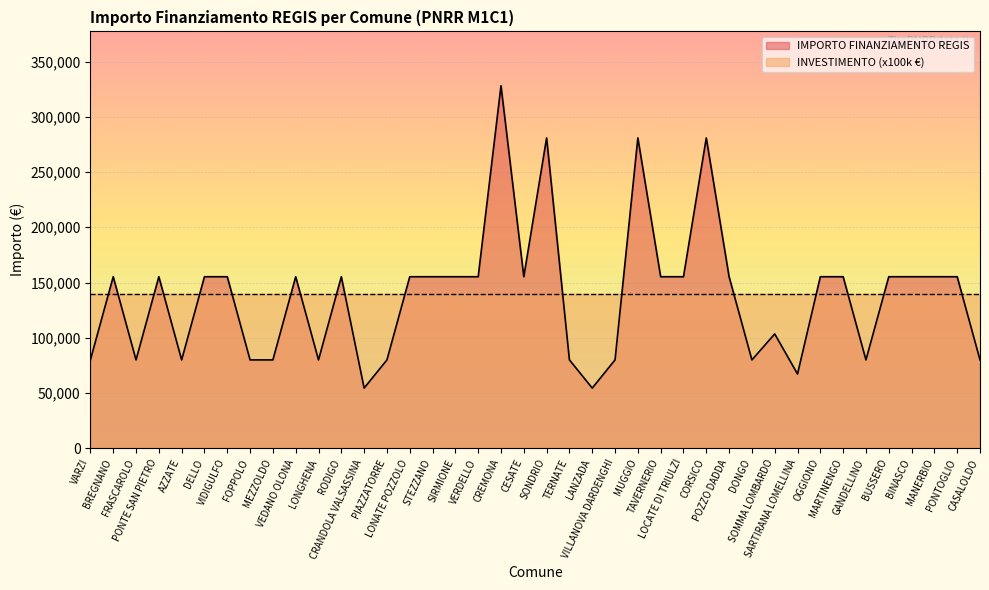

How many interior local valleys (lower than both neighbors) does the data have?

9